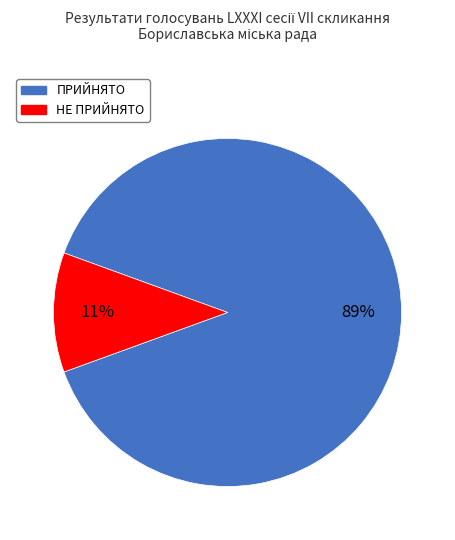

To the nearest percent, what is the combined percentage of НЕ ПРИЙНЯТО and ПРИЙНЯТО?

100%